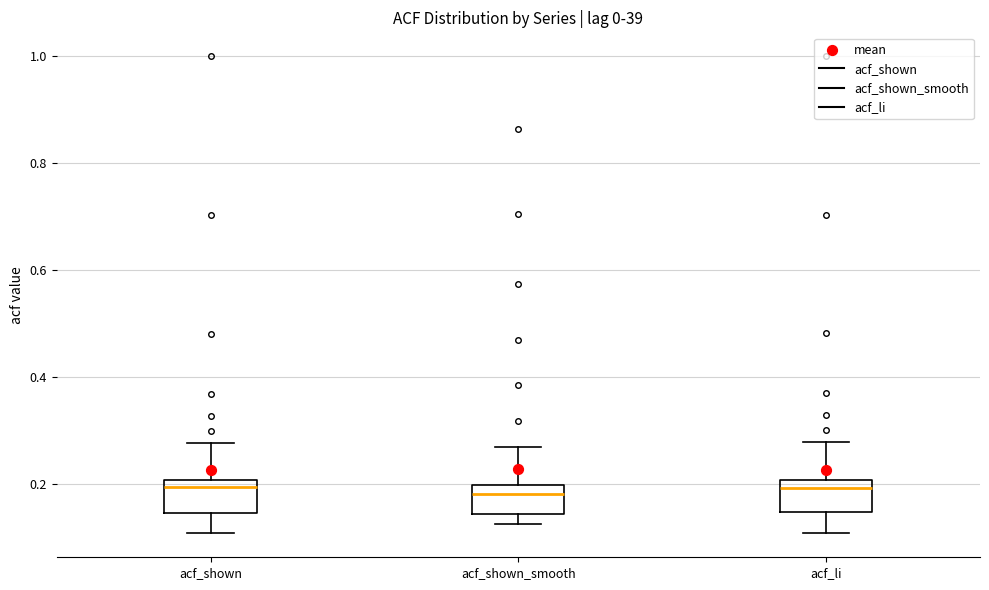

Reading left to right, transcribe this box plot: for each box, give where its median line is, the range the box spans, and where its two whiskers end, as read against the y-axis. The values are not printed on the chart, so give them approximately, as read against the axis.

acf_shown: median 0.20 (just below the box's upper edge), box 0.14 to 0.20, whiskers 0.10 to 0.28
acf_shown_smooth: median 0.18, box 0.14 to 0.20, whiskers 0.12 to 0.26
acf_li: median 0.20 (just below the box's upper edge), box 0.14 to 0.20, whiskers 0.10 to 0.28